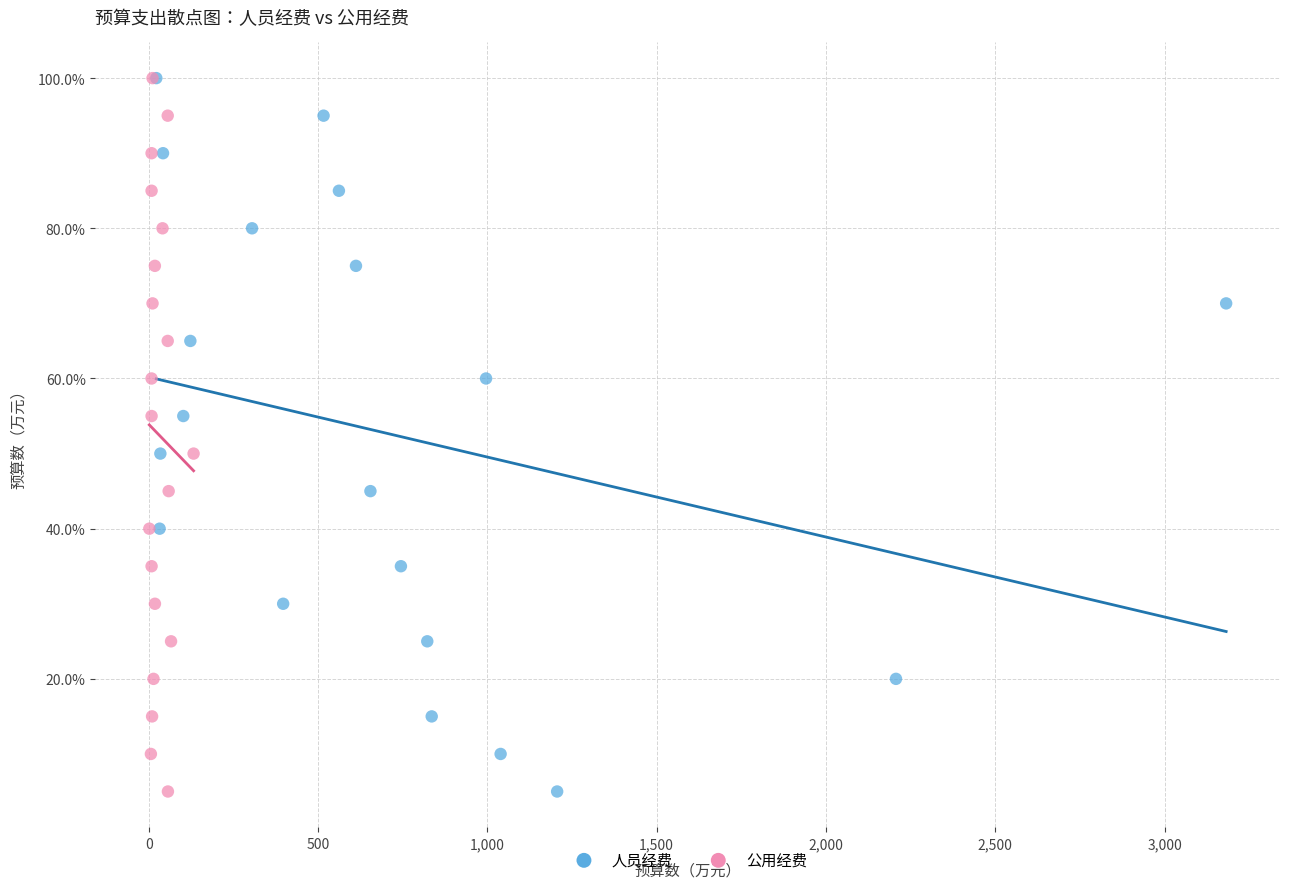

What are all the series names shown in the legend?

人员经费, 公用经费